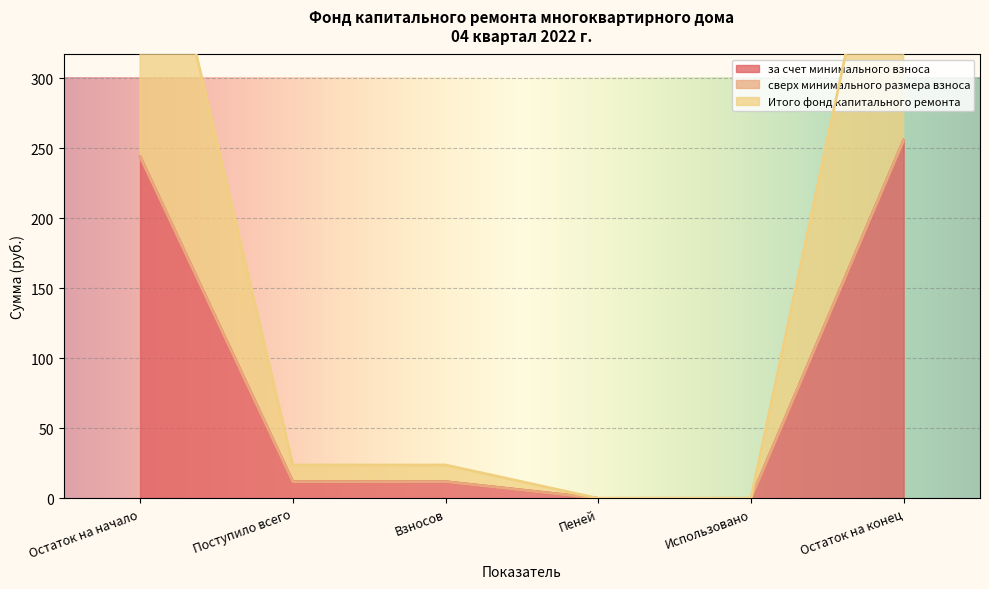

What is the label of the 5th point from the right?

Поступило всего